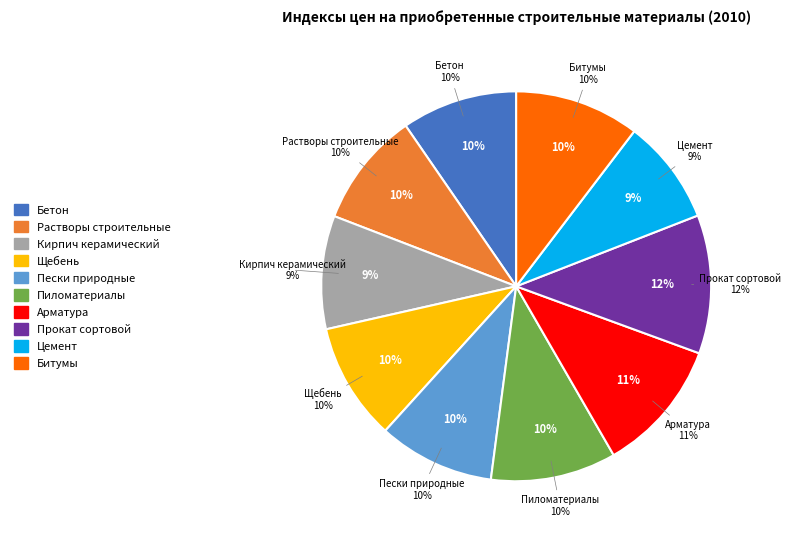

To the nearest percent, what is the difference between the largest and smallest slice percentages?

3%